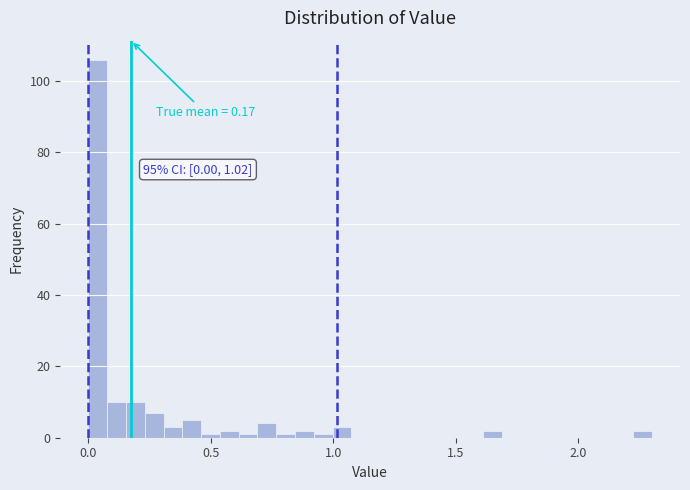

Read against the x-axis, roughly where is the centre of the tallest bar?

0.05